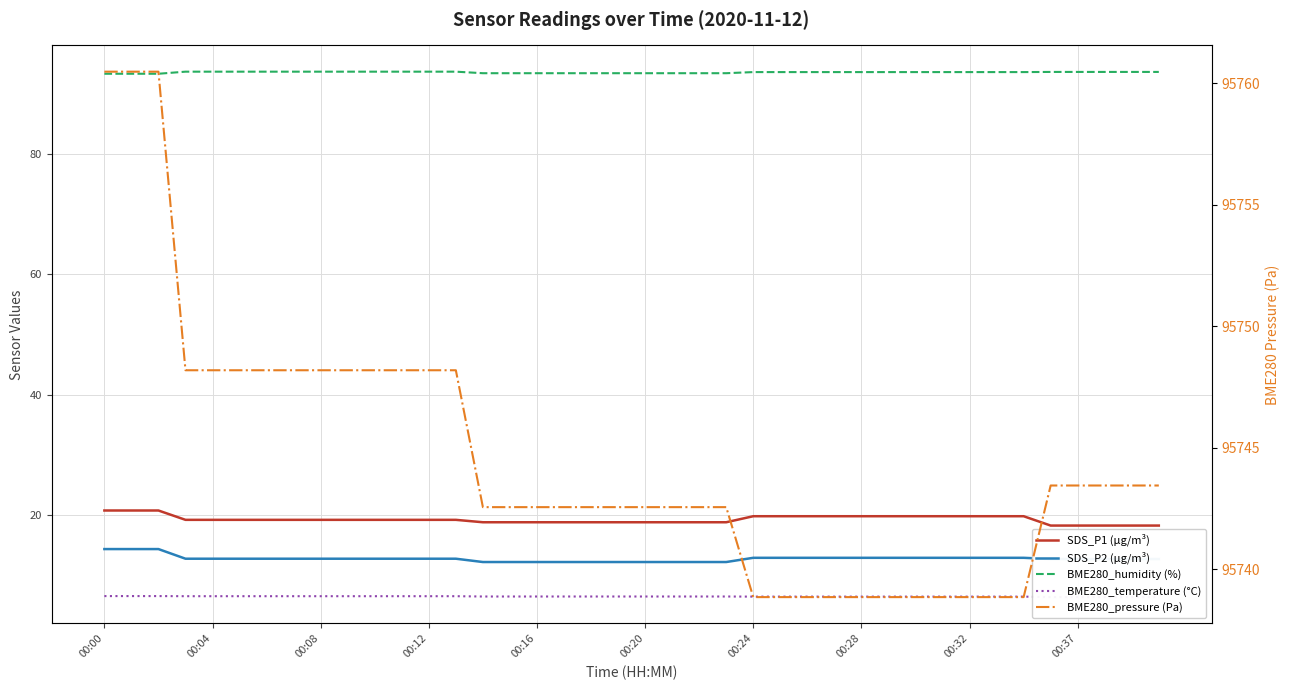

Rank the series at 00:16 from highest to lowest value.

BME280_pressure (Pa), BME280_humidity (%), SDS_P1 (µg/m³), SDS_P2 (µg/m³), BME280_temperature (°C)